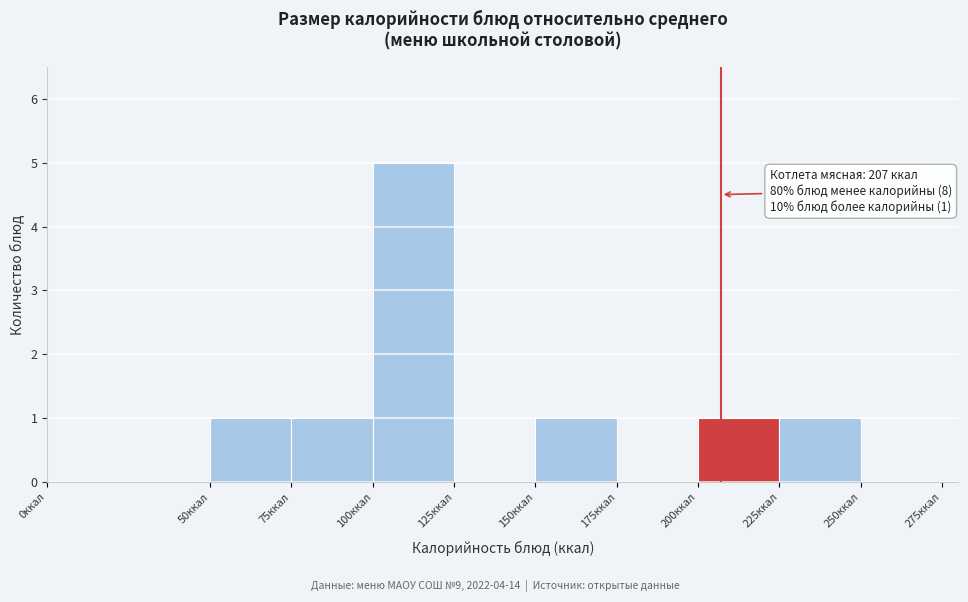

Over which range of the x-axis is the bar tallest?

100 to 125